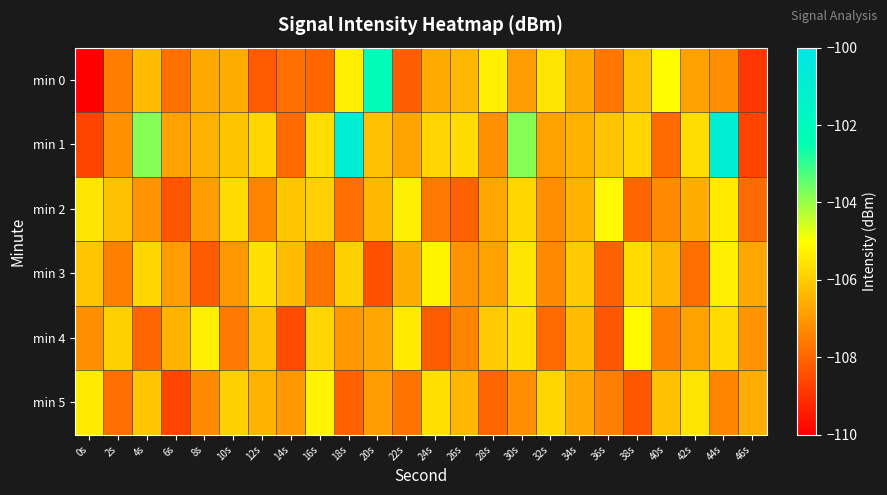

What is the total value across all series at 46s?

-645.9